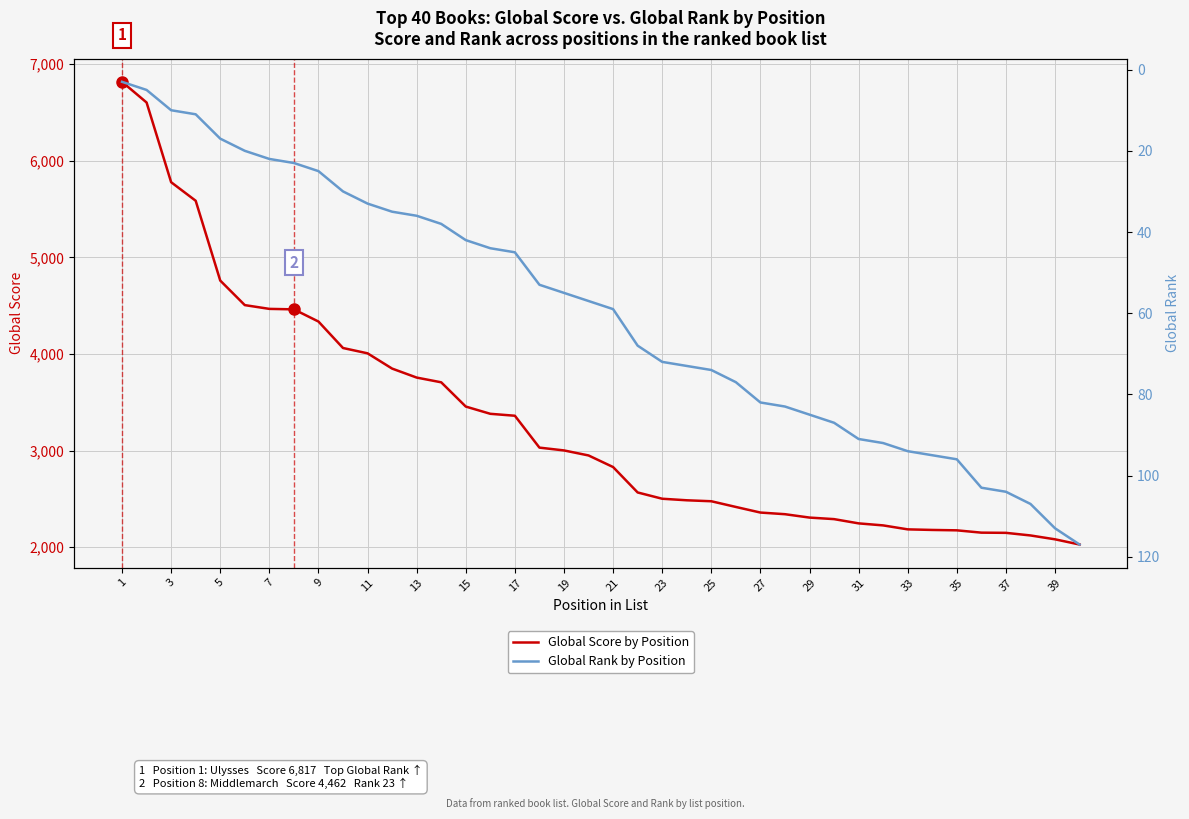

At which label does Global Rank (position rank) first exceed 59?

21